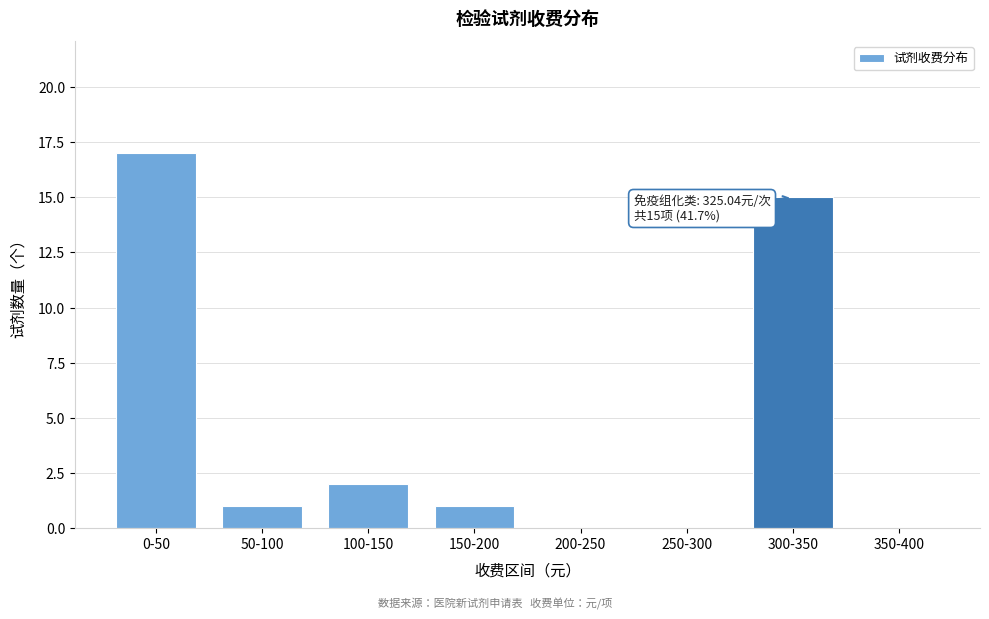

Reading left to right, extract all data points from this chart.

0-50=17	50-100=1	100-150=2	150-200=1	200-250=0	250-300=0	300-350=15	350-400=0